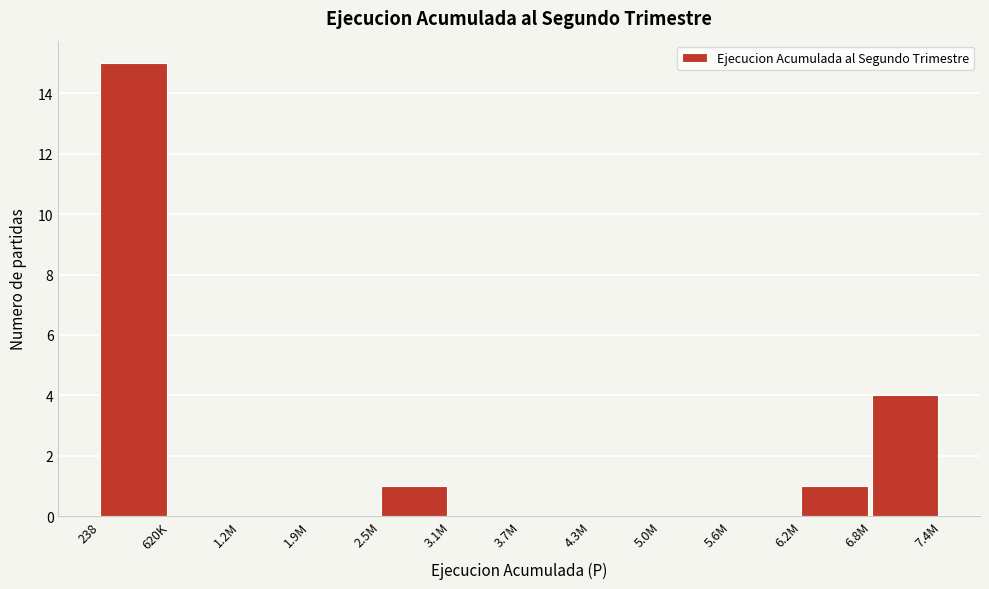

Reading left to right, list all the values displayed in this chart.

238=15	620K=0	1.2M=0	1.9M=0	2.5M=1	3.1M=0	3.7M=0	4.3M=0	5.0M=0	5.6M=0	6.2M=1	6.8M=4